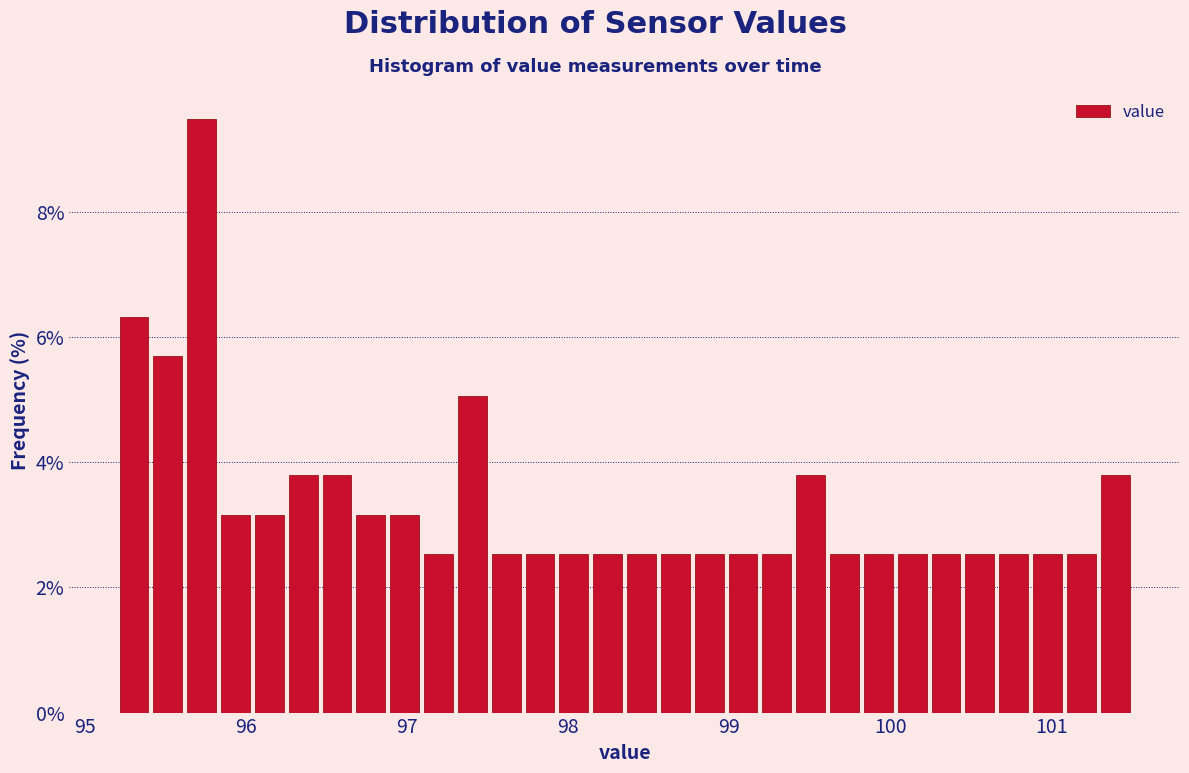

Read against the x-axis, roughly where is the centre of the tallest bar?

95.7